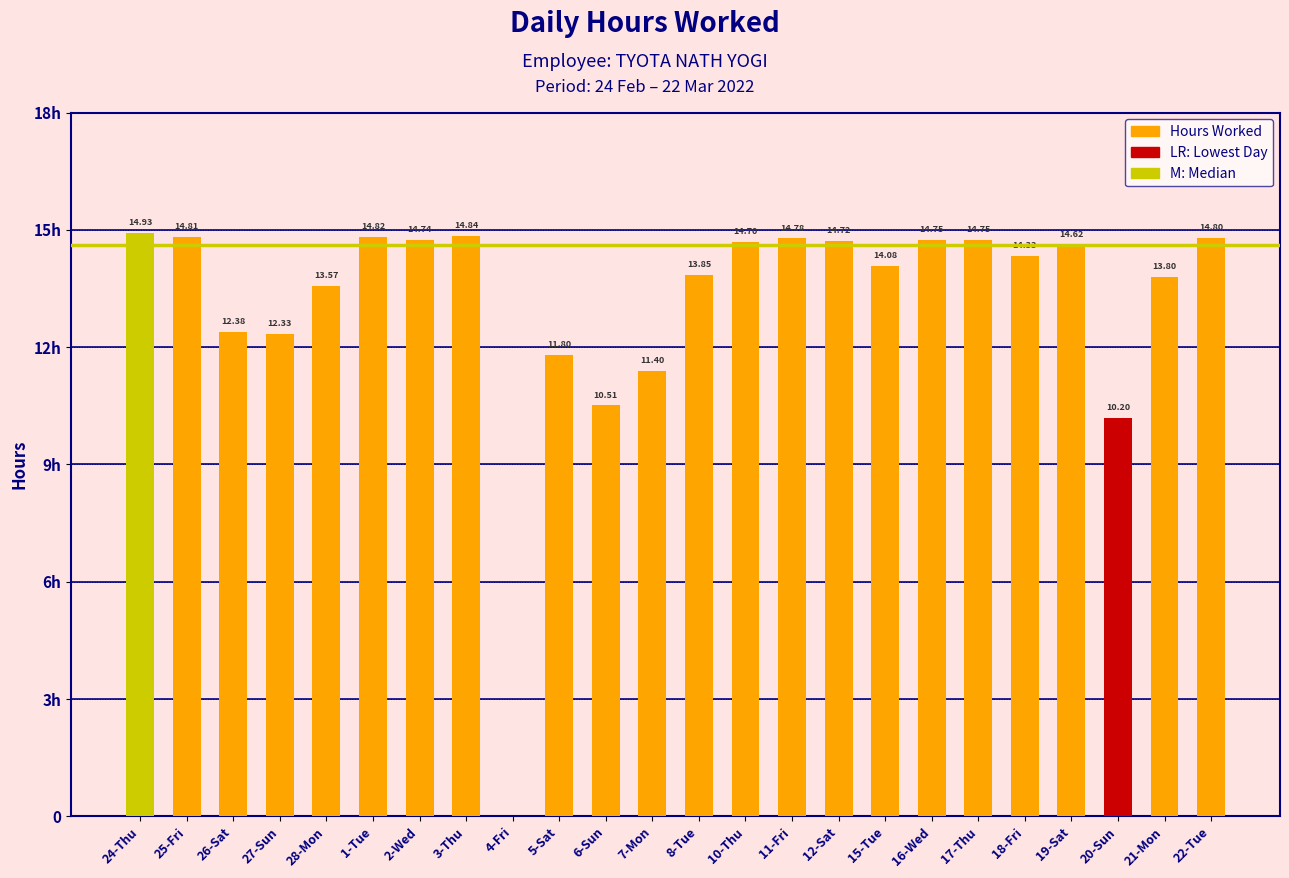

Are the bars horizontal?

No